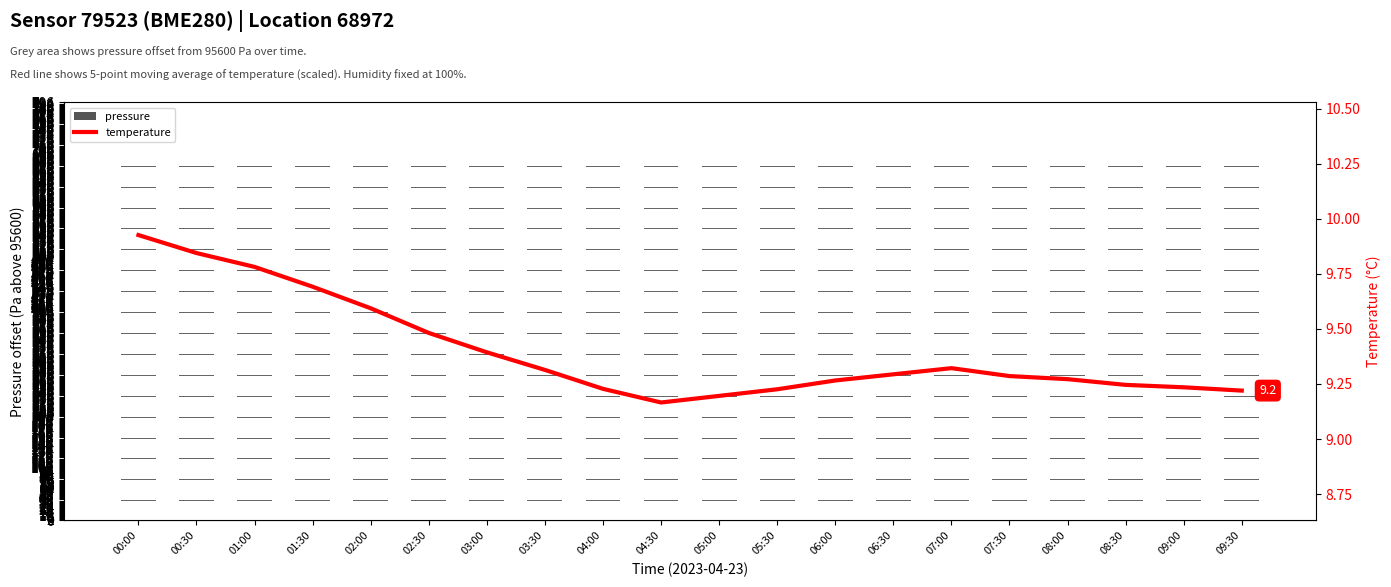

Count the number of categories in the chart.

20